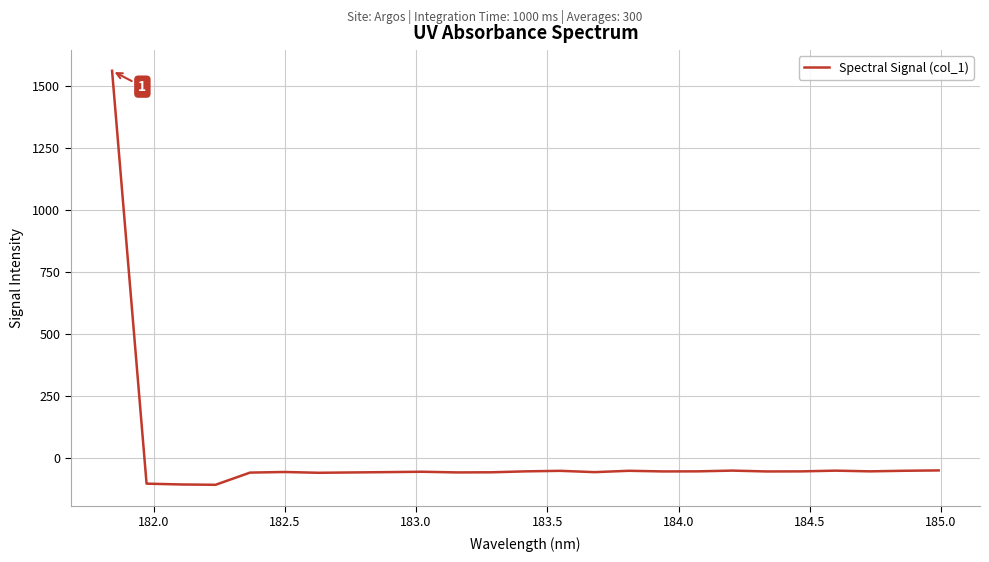

What is the minimum value shown in the chart?

-107.7